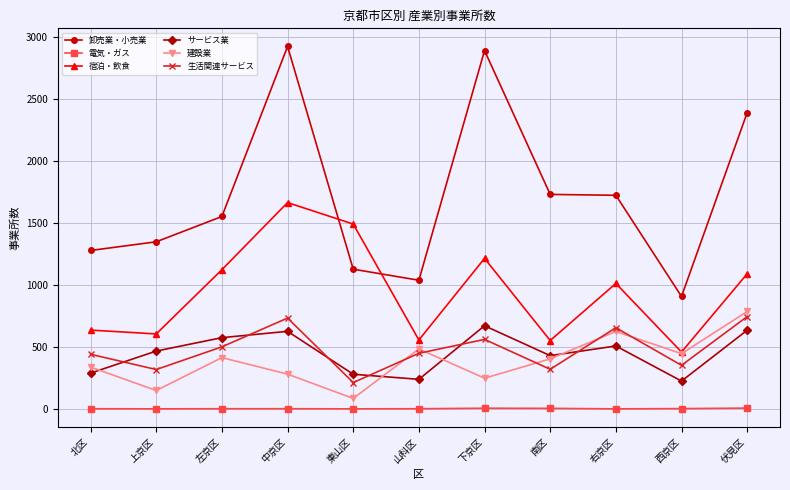

What is the greatest value displayed?

2922